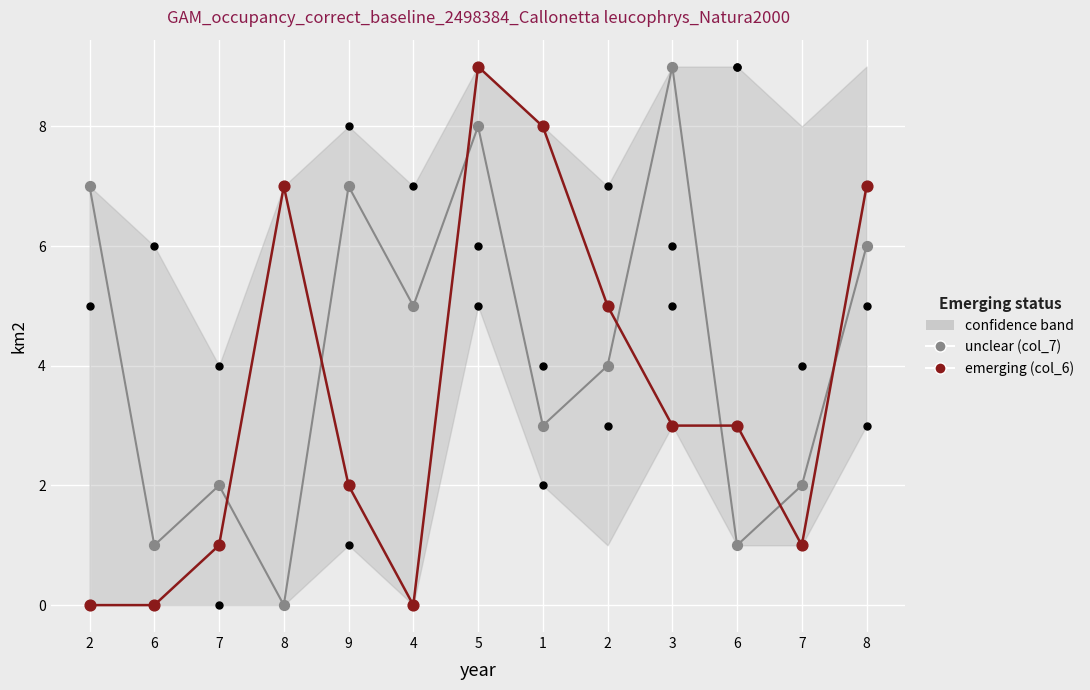

Which series has the largest total across all categories?

unclear (col_7)